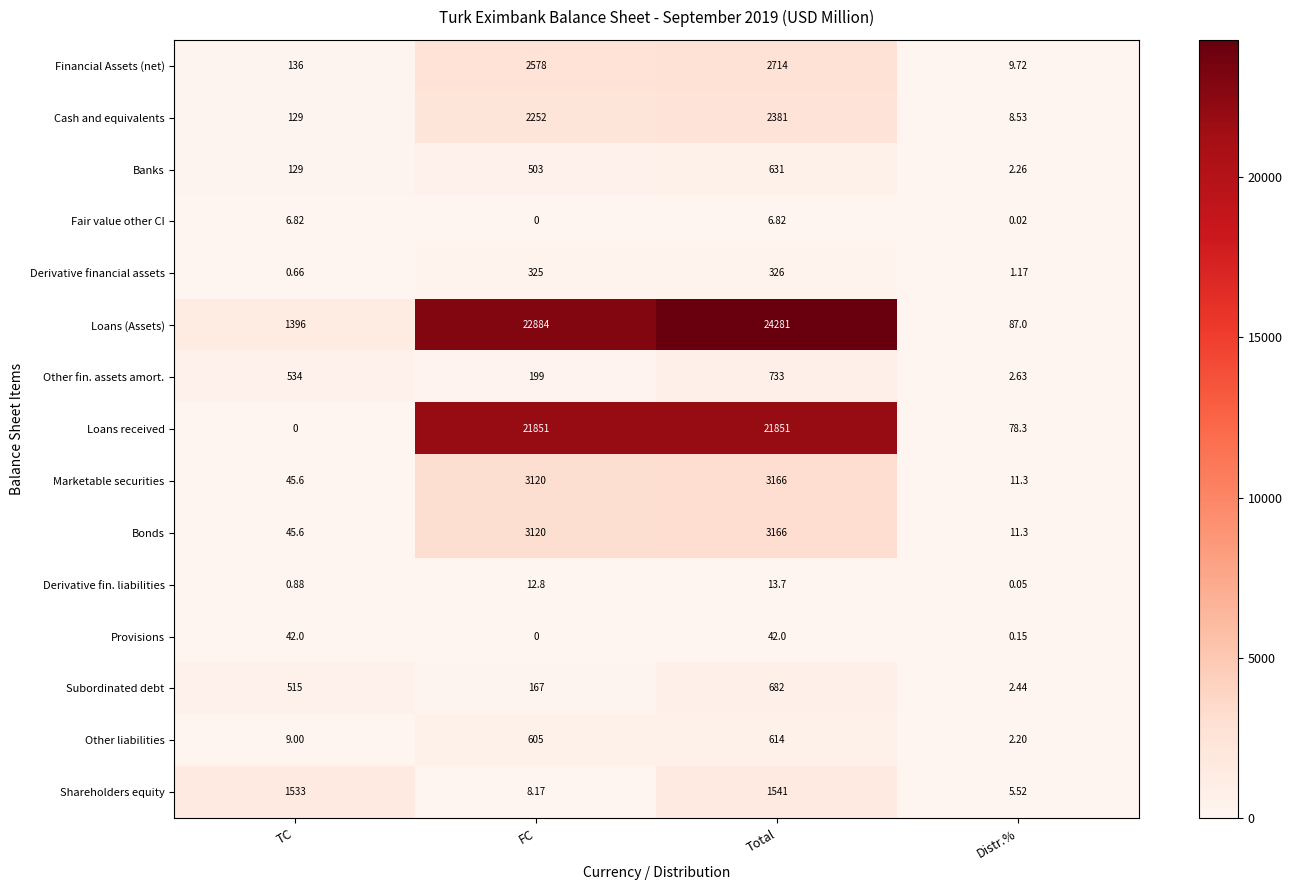

How many series are shown in this chart?

15